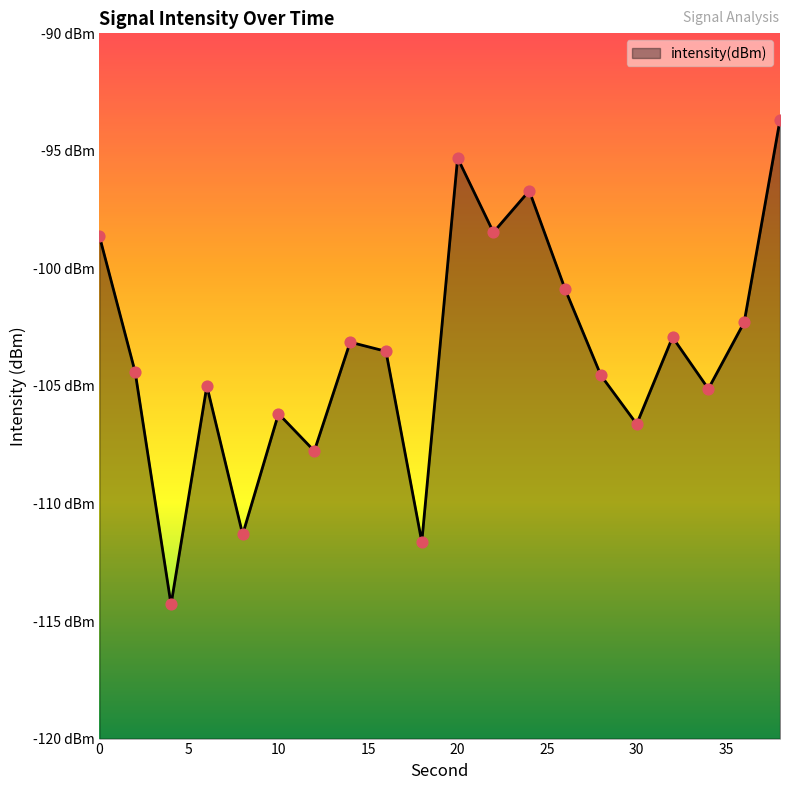

What is the change in value from 18 to 38?

+18.0